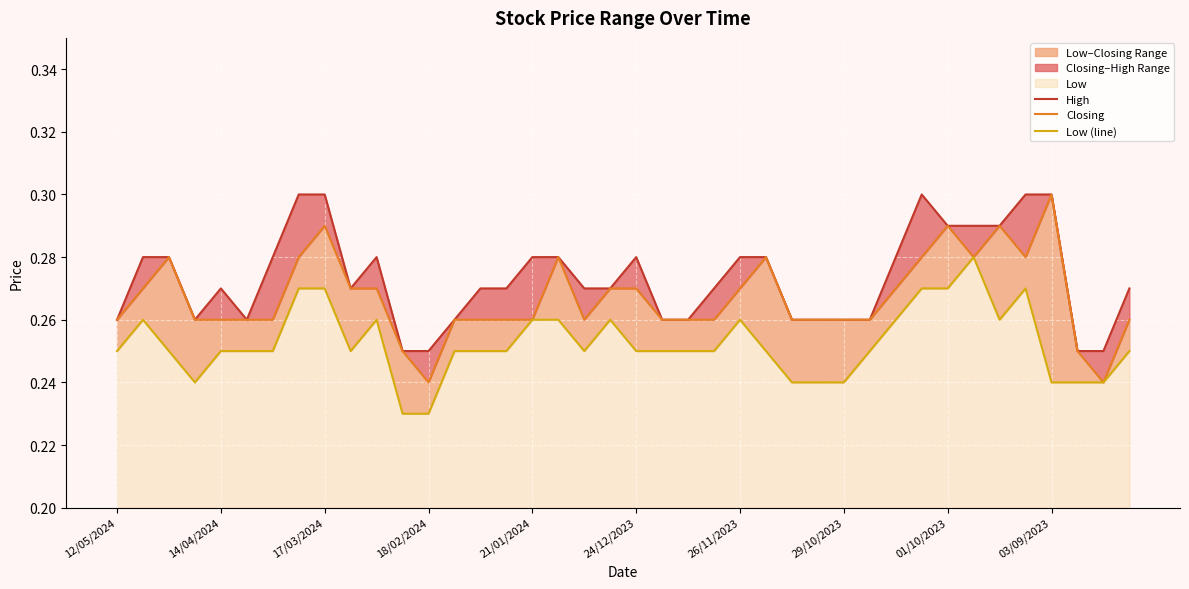

True or false: Low (line) and Closing cross at least once.

False